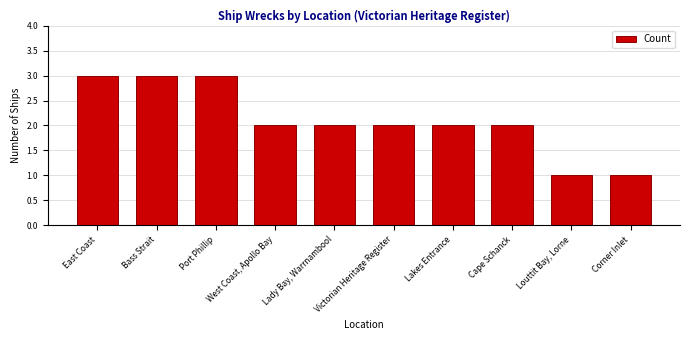

Which has a higher value, Louttit Bay, Lorne or West Coast, Apollo Bay?

West Coast, Apollo Bay